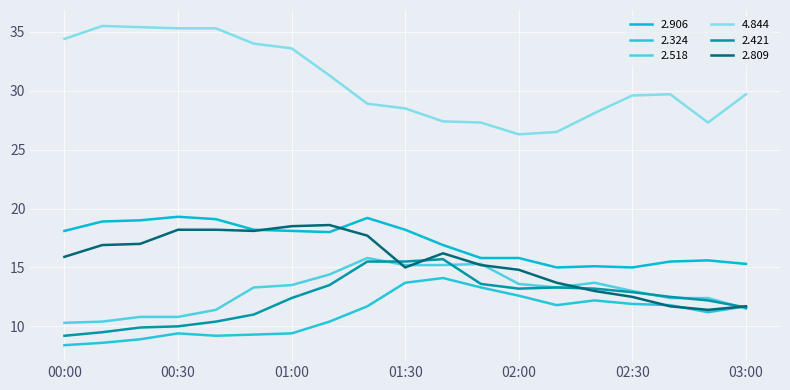

At which category does the chart reach its minimum across all series?

00:00